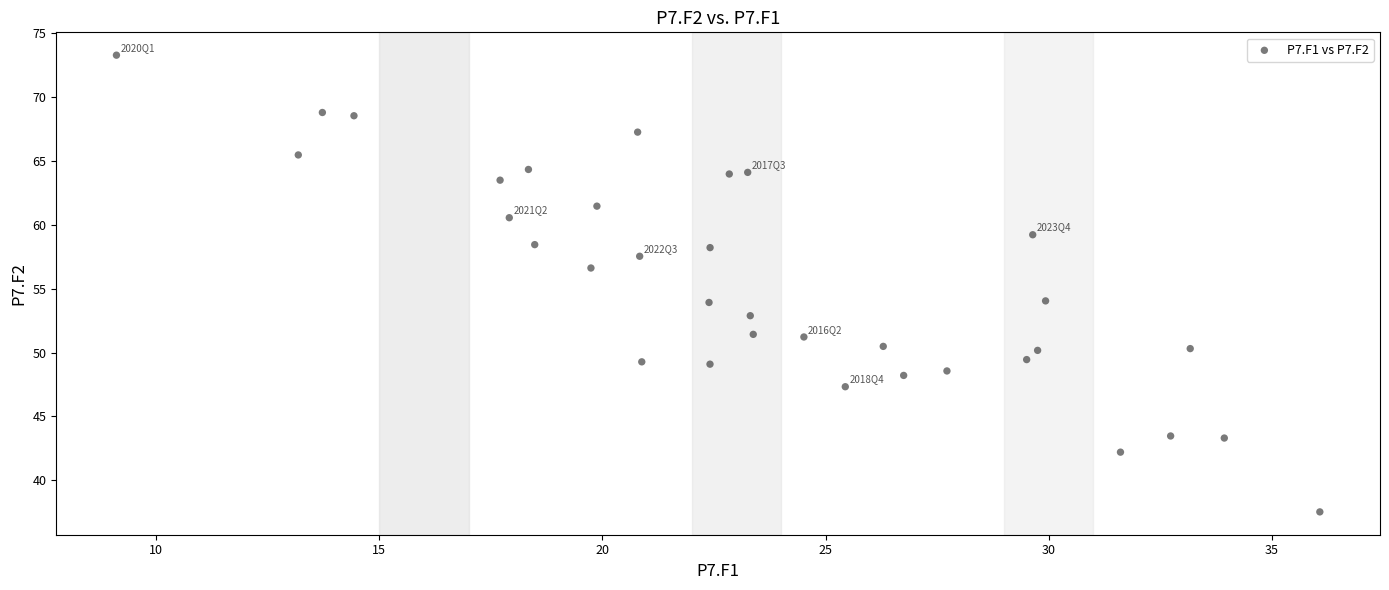

What is the range of Y values (max minus min)?

35.8